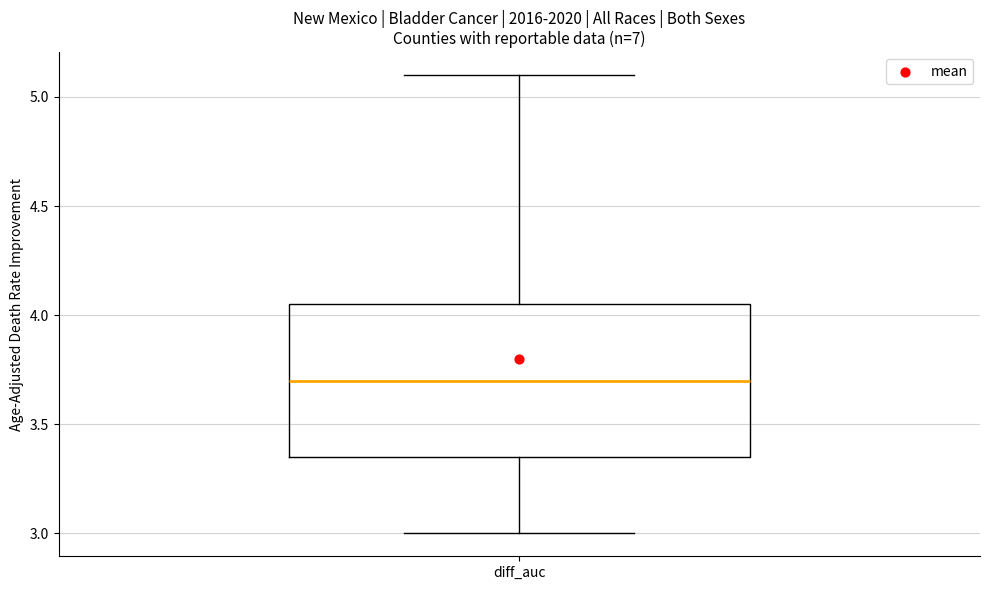

Where does the lower whisker of the box for diff_auc end on the y-axis? The values are not printed on the chart, so give them approximately, as read against the axis.

3.00